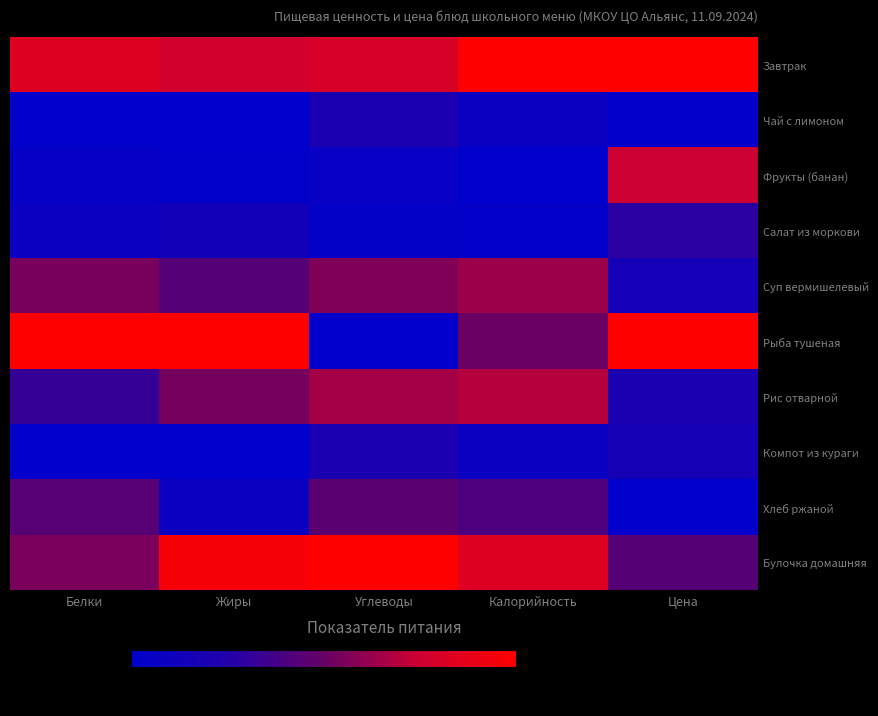

Reading left to right, what are all the values shown in this chart?

Завтрак: Белки=83.7	Жиры=77.5	Углеводы=80.6	Калорийность=100.0	Цена=99.3
Чай с лимоном: Белки=0.0	Жиры=0.0	Углеводы=19.7	Калорийность=7.7	Цена=1.9
Фрукты (банан): Белки=5.2	Жиры=1.5	Углеводы=6.0	Калорийность=0.0	Цена=74.9
Салат из моркови: Белки=7.0	Жиры=13.6	Углеводы=3.0	Калорийность=1.7	Цена=28.6
Суп вермишелевый: Белки=54.7	Жиры=44.1	Углеводы=56.6	Калорийность=63.3	Цена=15.3
Рыба тушеная: Белки=100.0	Жиры=100.0	Углеводы=0.0	Калорийность=51.4	Цена=100.0
Рис отварной: Белки=32.1	Жиры=54.0	Углеводы=64.9	Калорийность=69.3	Цена=19.9
Компот из кураги: Белки=0.0	Жиры=0.0	Углеводы=19.4	Калорийность=7.3	Цена=15.9
Хлеб ржаной: Белки=44.9	Жиры=8.3	Углеводы=46.3	Калорийность=41.0	Цена=0.0
Булочка домашняя: Белки=54.8	Жиры=96.3	Углеводы=100.0	Калорийность=83.6	Цена=44.3